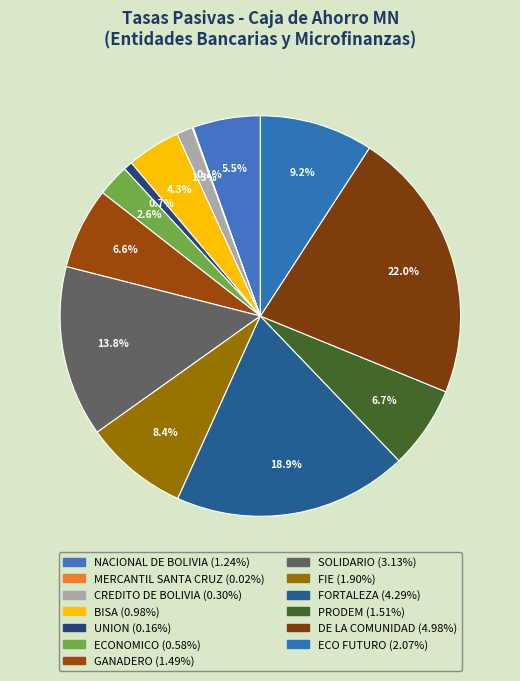

Rank the categories by value from lowest to highest.

MERCANTIL SANTA CRUZ, UNION, CREDITO DE BOLIVIA, ECONOMICO, BISA, NACIONAL DE BOLIVIA, GANADERO, PRODEM, FIE, ECO FUTURO, SOLIDARIO, FORTALEZA, DE LA COMUNIDAD